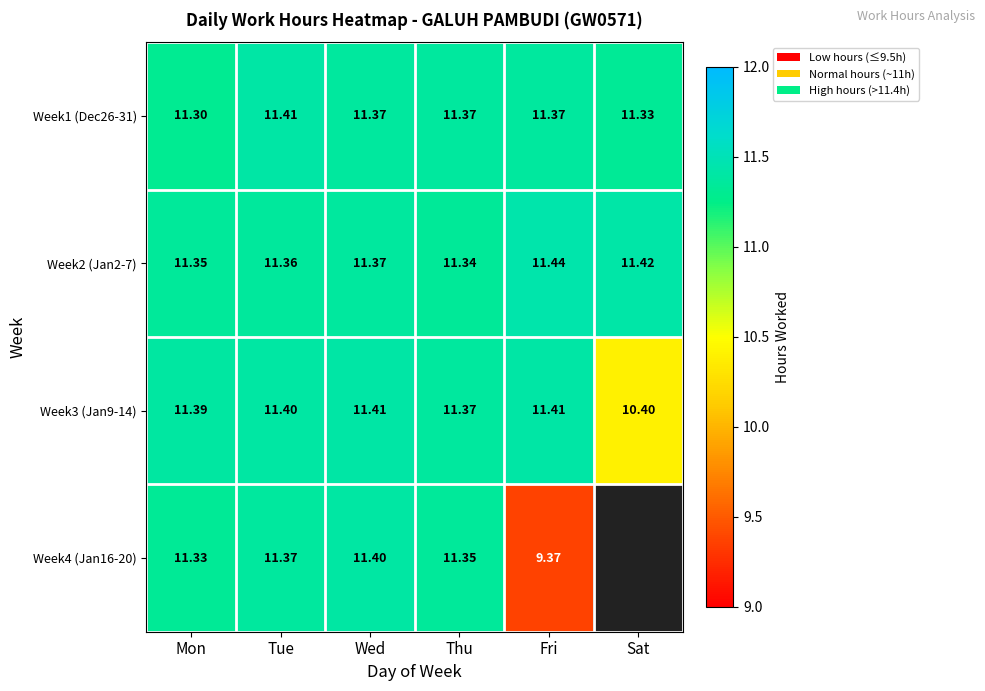

What is the difference between the Week1 (Dec26-31) values at Sat and Tue?

0.1